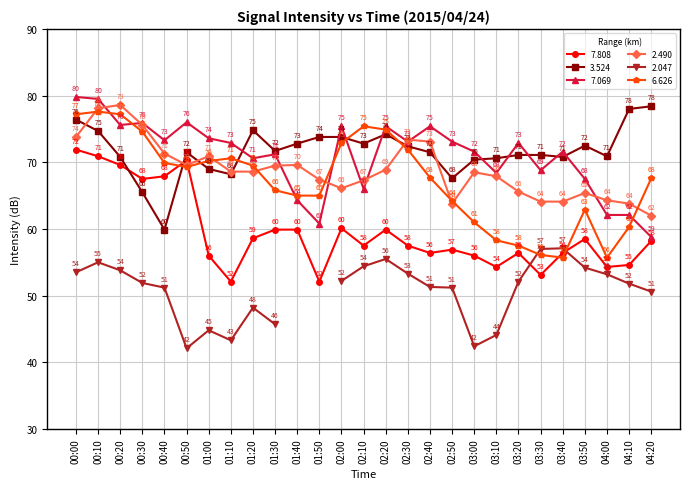

At which category does 2.490 reach its first local peak?

00:20